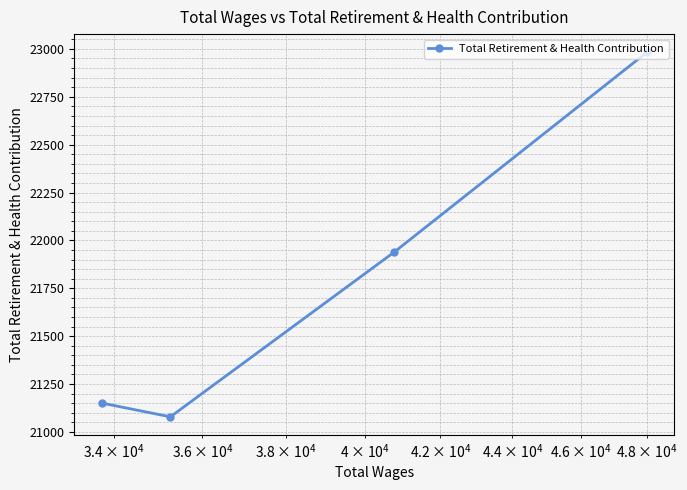

Reading right to left, transcribe all the data shown in this chart.

22982	21939	21079	21151